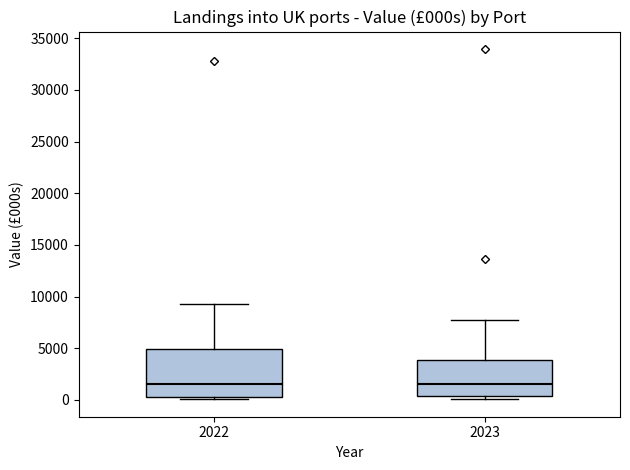

Reading left to right, transcribe this box plot: for each box, give where its median line is, the range the box spans, and where its two whiskers end, as read against the y-axis. The values are not printed on the chart, so give them approximately, as read against the axis.

2022: median 1500, box 500 to 5000, whiskers 0 to 9500
2023: median 1500, box 500 to 4000, whiskers 0 to 7500